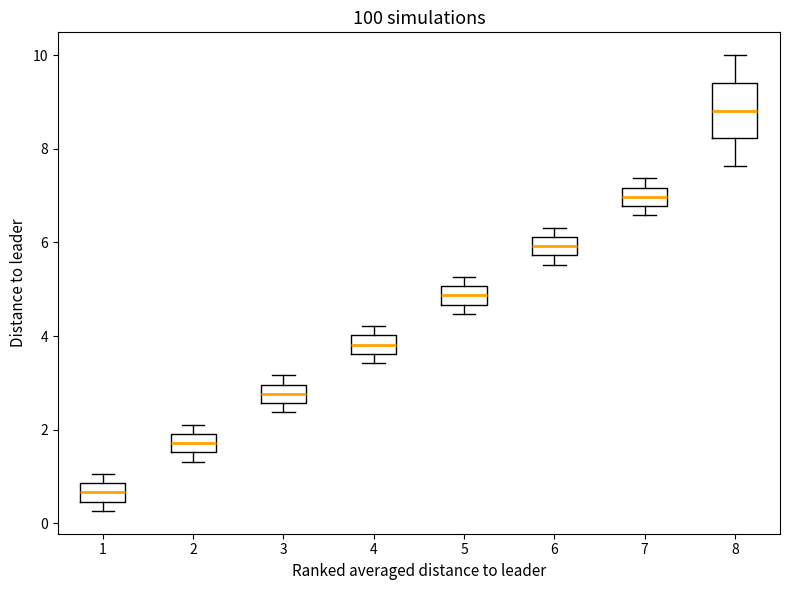

Reading left to right, transcribe this box plot: for each box, give where its median line is, the range the box spans, and where its two whiskers end, as read against the y-axis. The values are not printed on the chart, so give them approximately, as read against the axis.

1: median 0.6, box 0.4 to 0.8, whiskers 0.2 to 1.0
2: median 1.8, box 1.6 to 2.0, whiskers 1.4 to 2.2
3: median 2.8, box 2.6 to 3.0, whiskers 2.4 to 3.2
4: median 3.8, box 3.6 to 4.0, whiskers 3.4 to 4.2
5: median 4.8, box 4.6 to 5.0, whiskers 4.4 to 5.2
6: median 6.0, box 5.8 to 6.2, whiskers 5.6 to 6.4
7: median 7.0, box 6.8 to 7.2, whiskers 6.6 to 7.4
8: median 8.8, box 8.2 to 9.4, whiskers 7.6 to 10.0